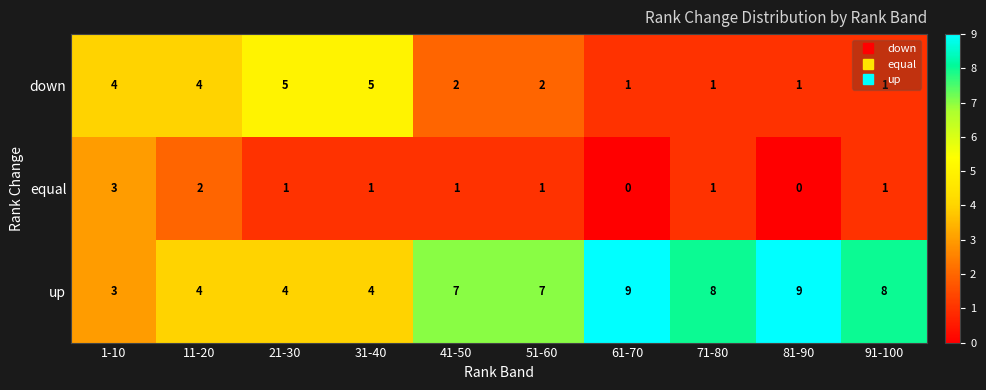

Which series has the widest spread of values?

up